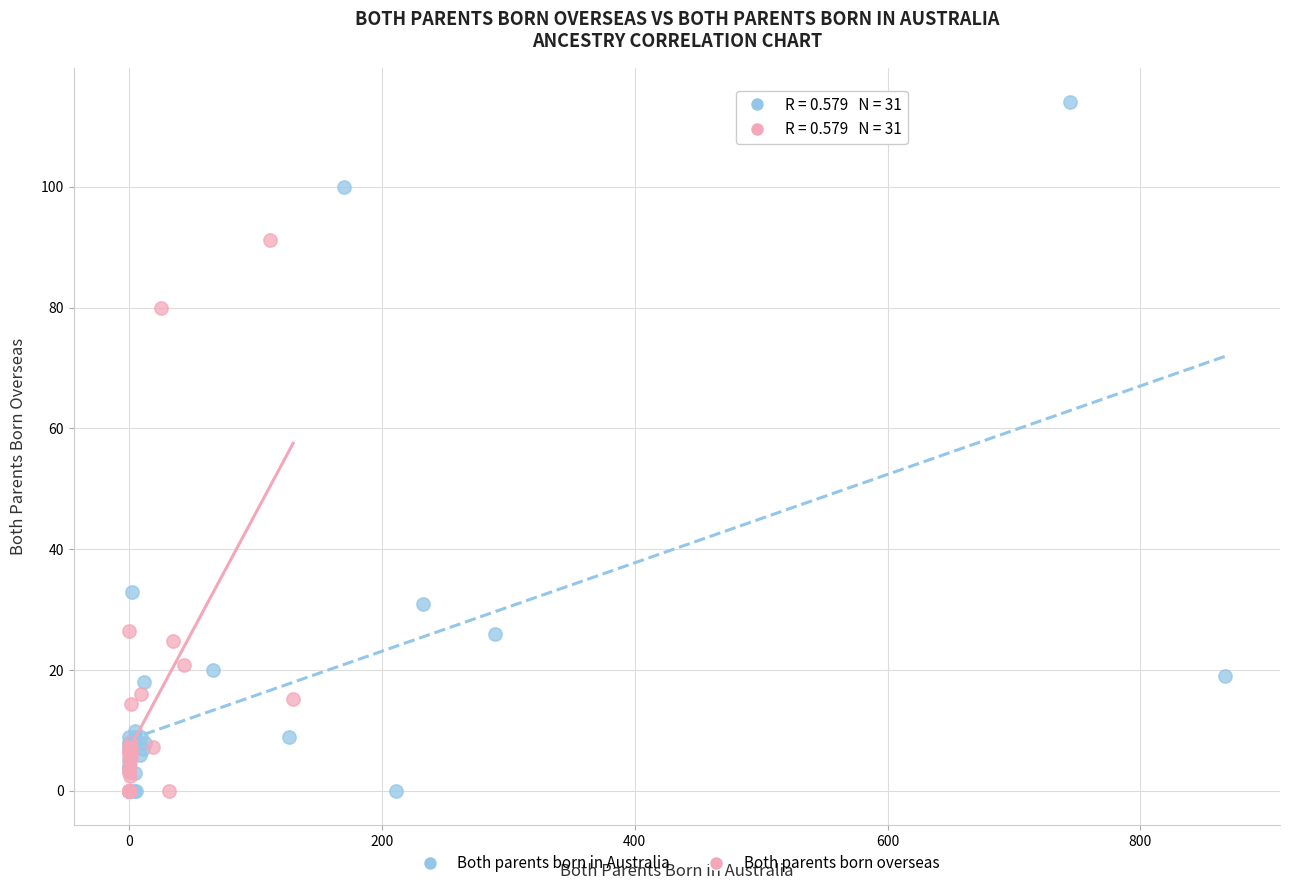

Which series has the widest spread of Y values?

Both parents born in Australia